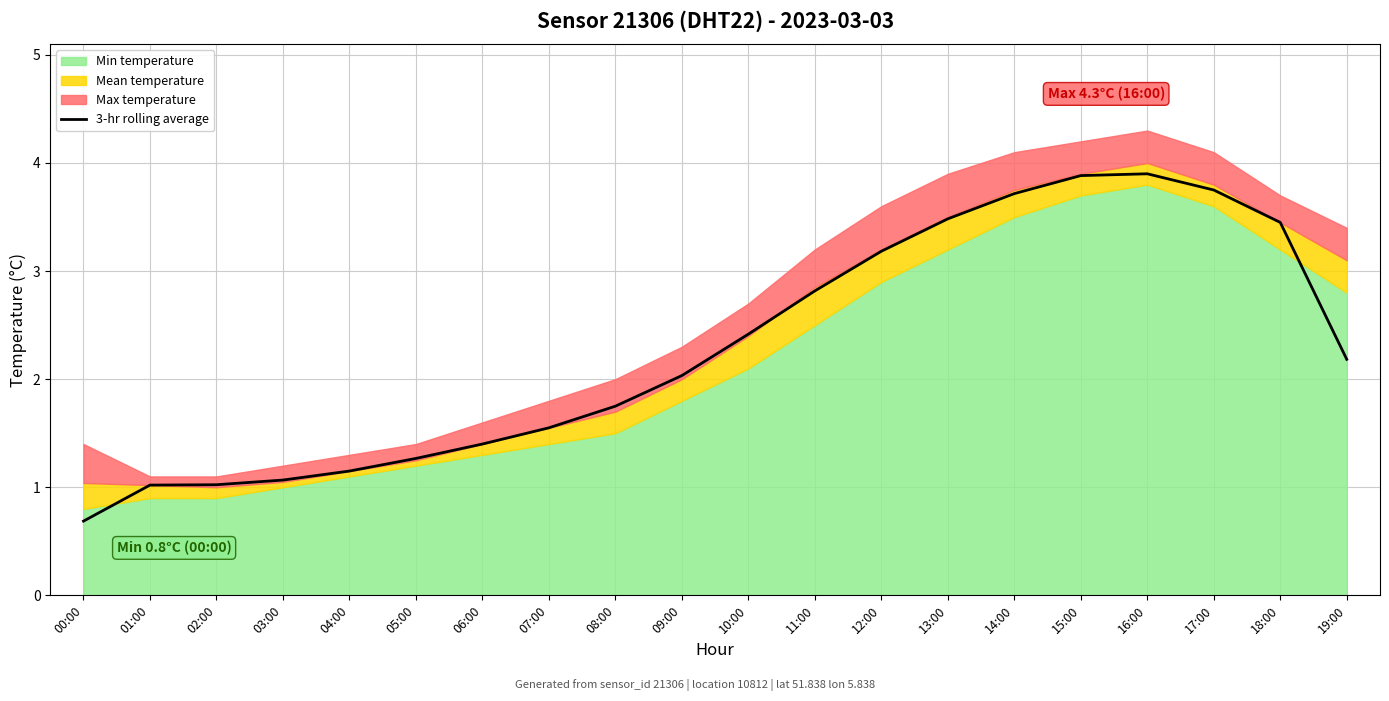

What is the smallest value displayed?

0.7